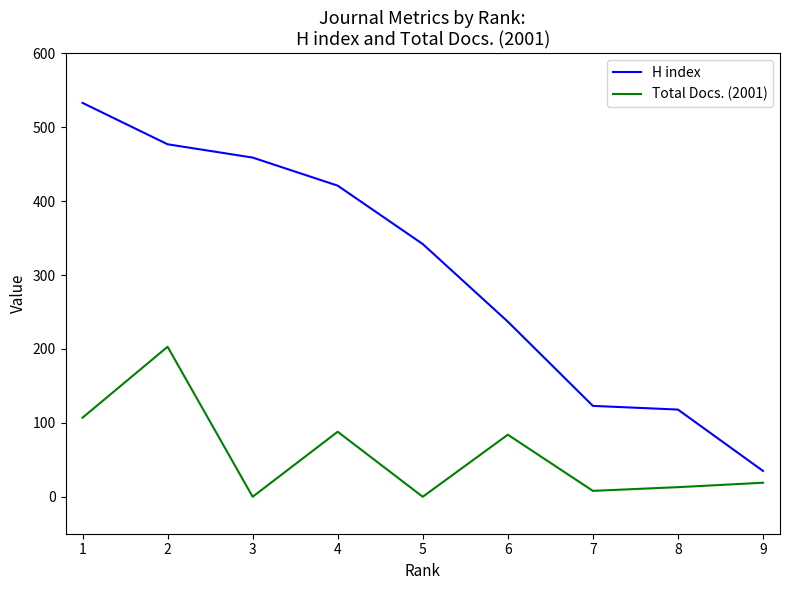

How many values in the H index series are below 342?

4